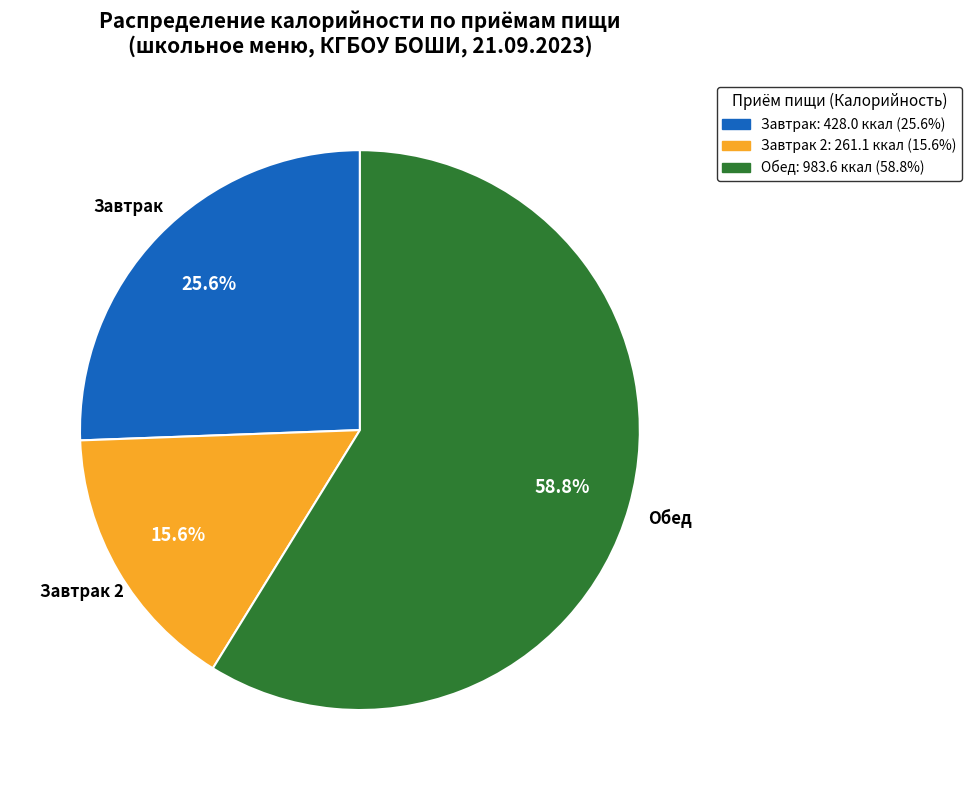

Is there a majority slice in this chart?

Yes